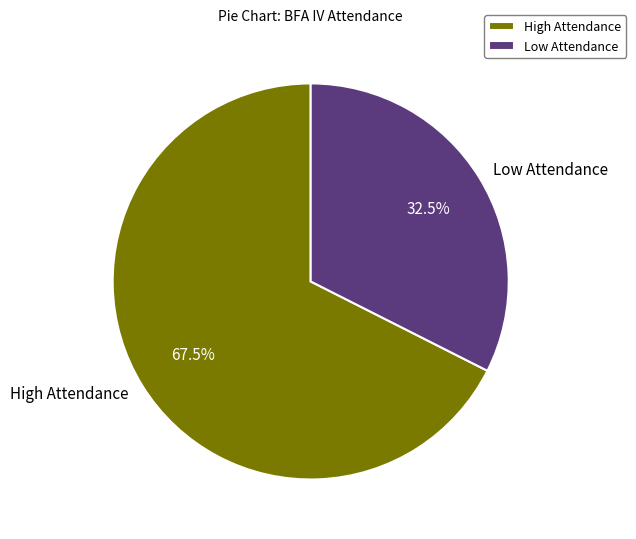

Approximately how many times larger is the value at High Attendance compared to Low Attendance?

2.1